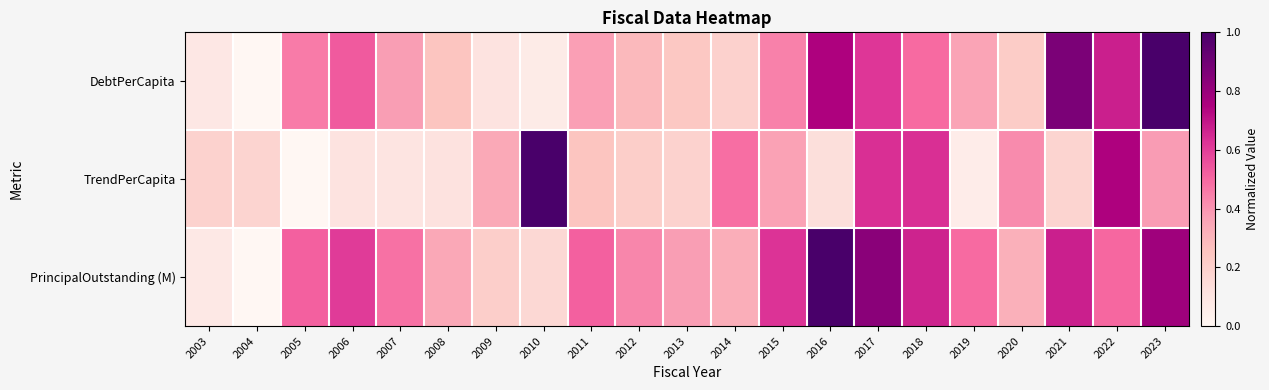

How many series are shown in this chart?

3